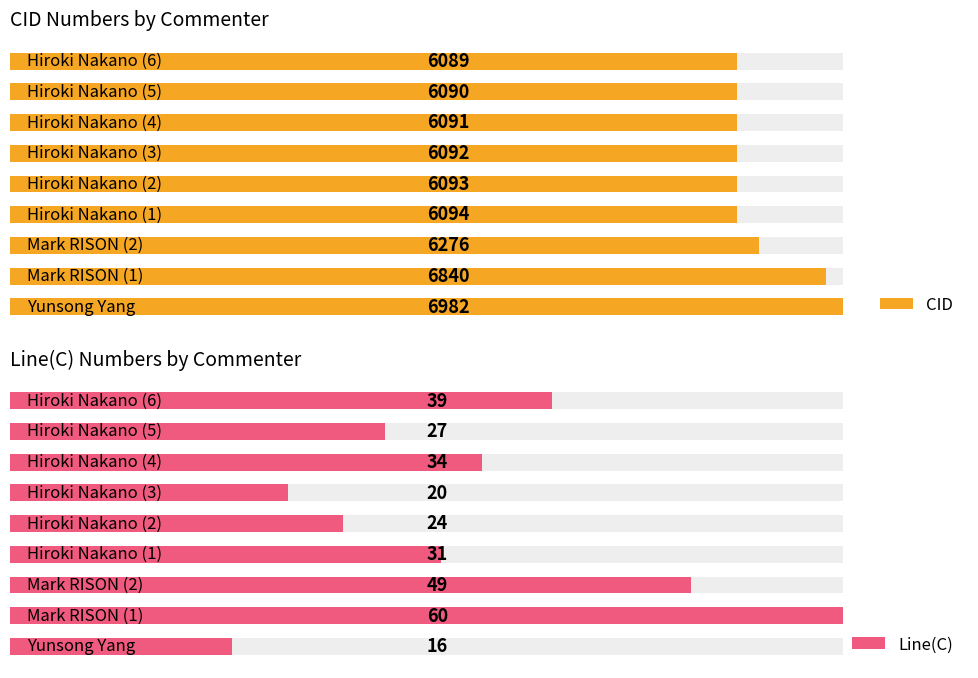

What is the sum of the Line(C) values at 5 and 4?

44